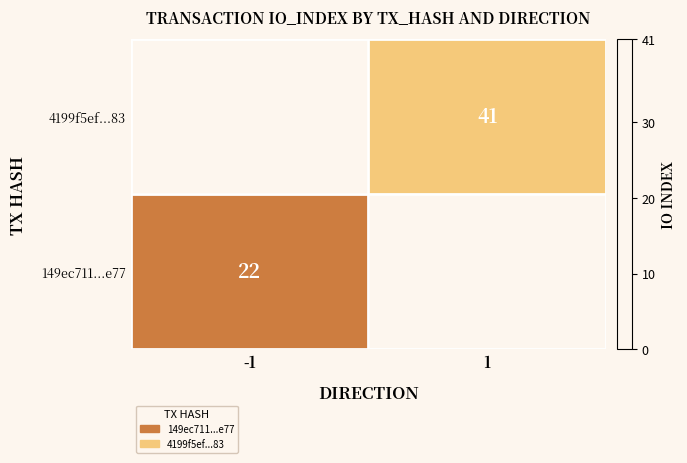

What is the greatest value displayed?

41.0